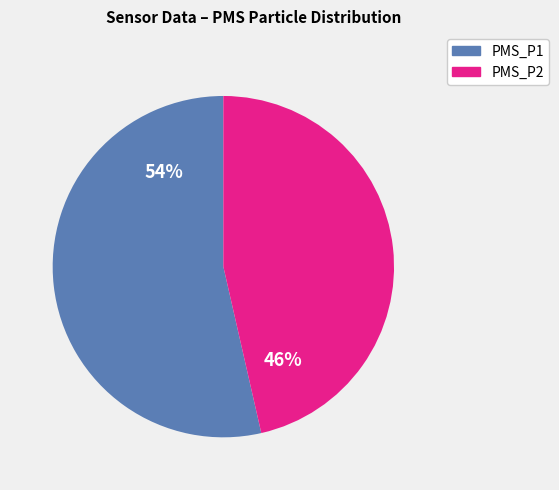

Is it true that PMS_P1 is 46% of the pie?

False